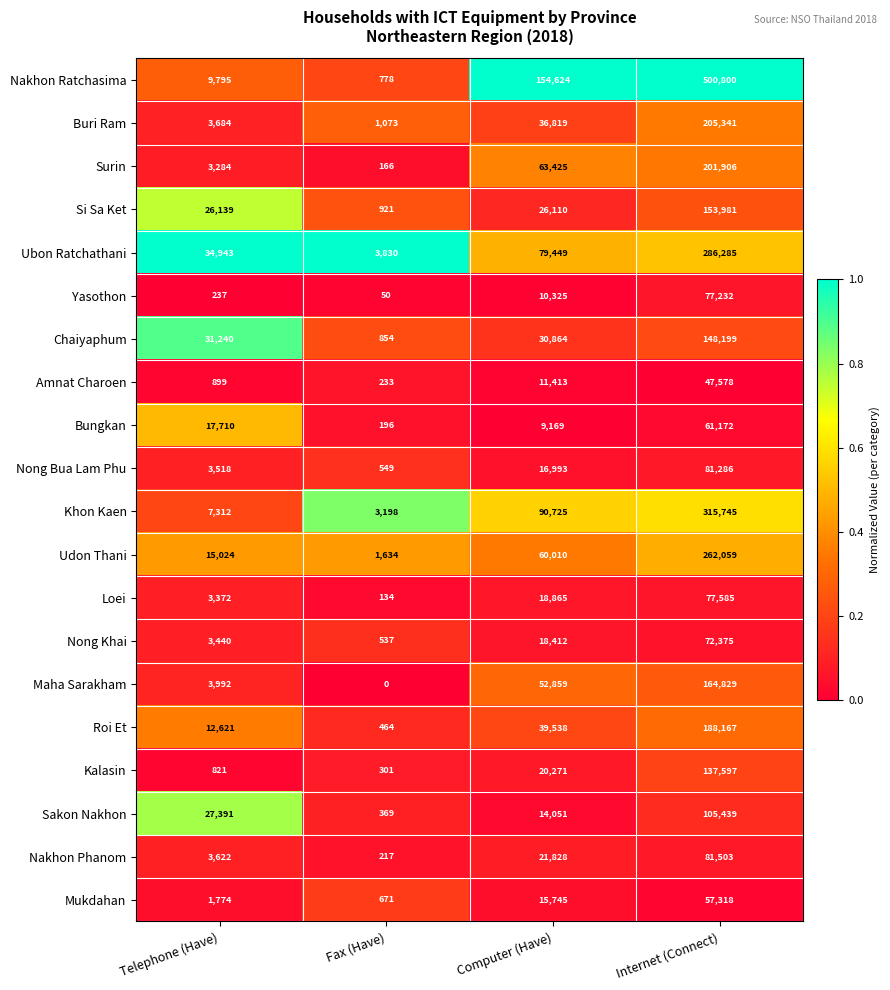

What is the difference between the maximum and minimum values in the Mukdahan series?

56647